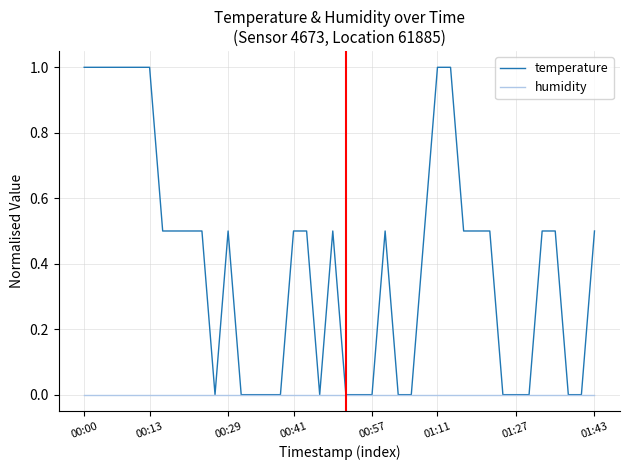

What is the highest value of the temperature series?

1.0